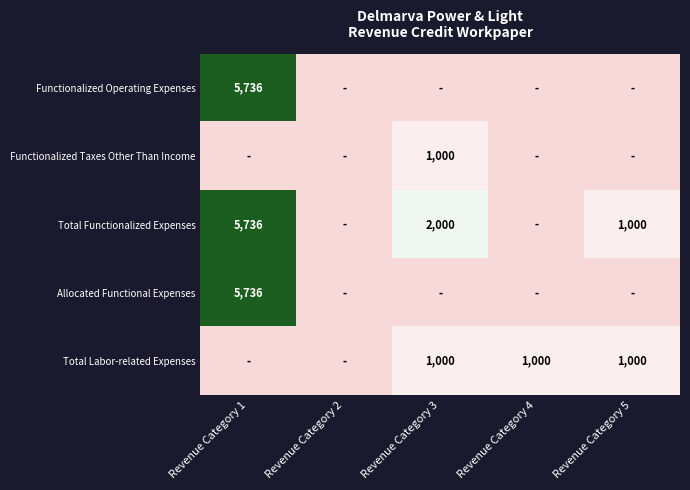

True or false: Total Labor-related Expenses has a value of 1000 at Revenue Category 4.

True